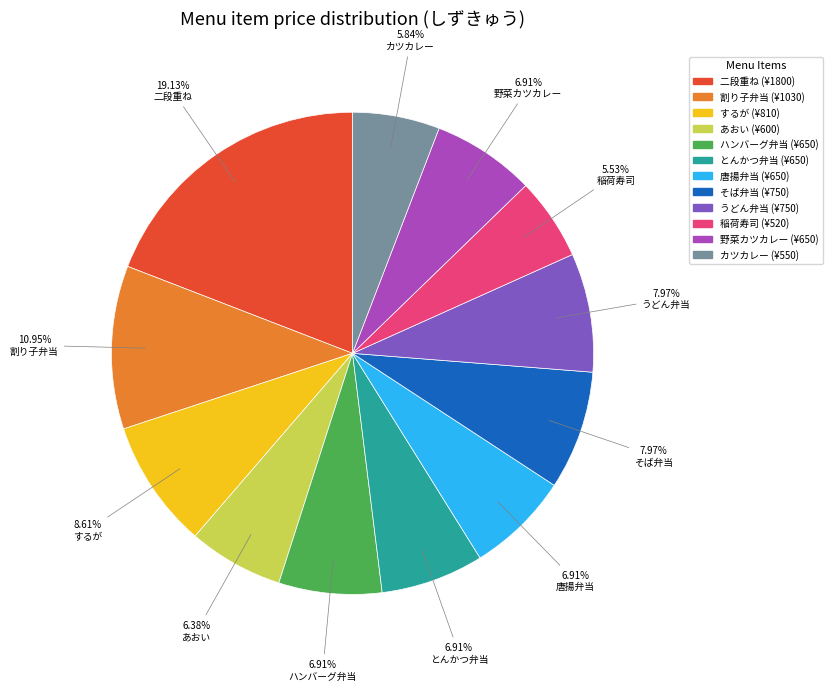

Which slice is the largest?

二段重ね